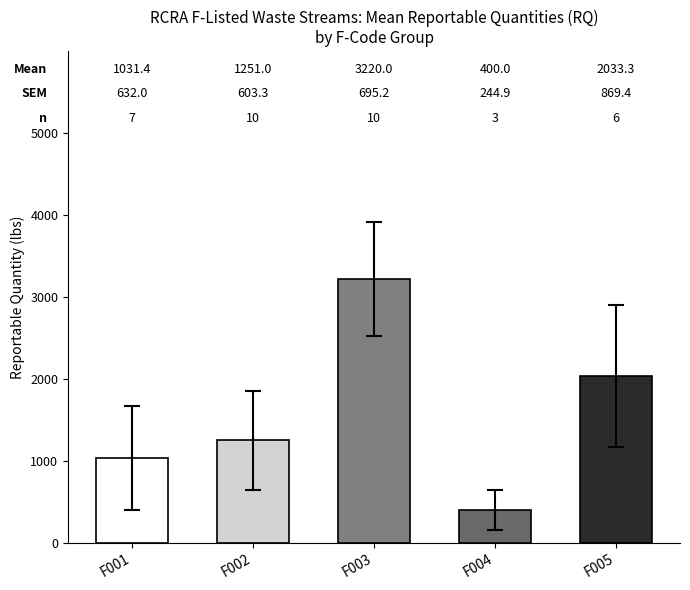

List the labels in order of value, largest first.

F003, F005, F002, F001, F004